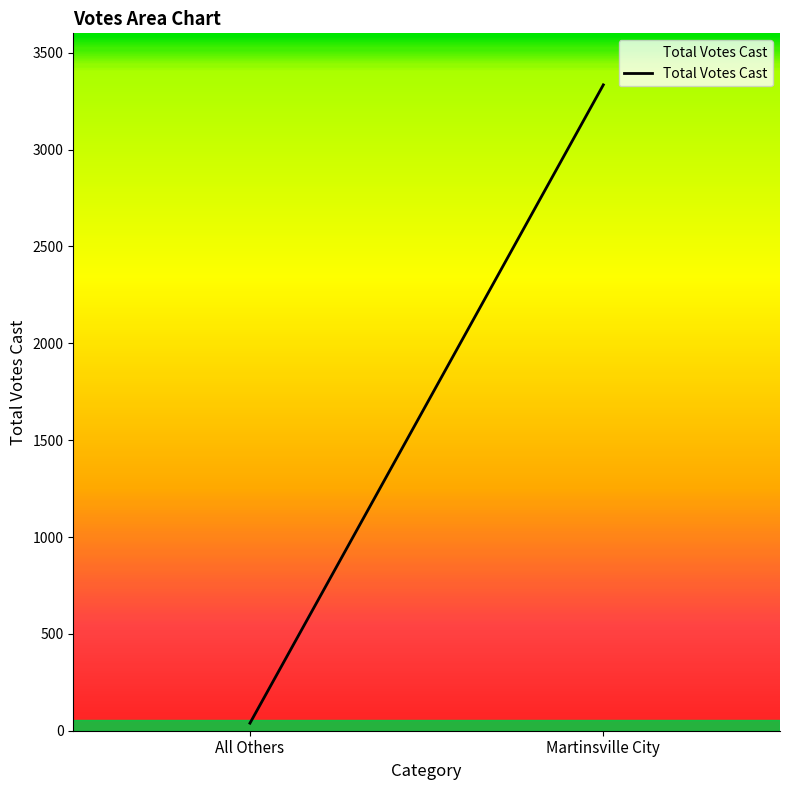

What is the sum of all values?

3373